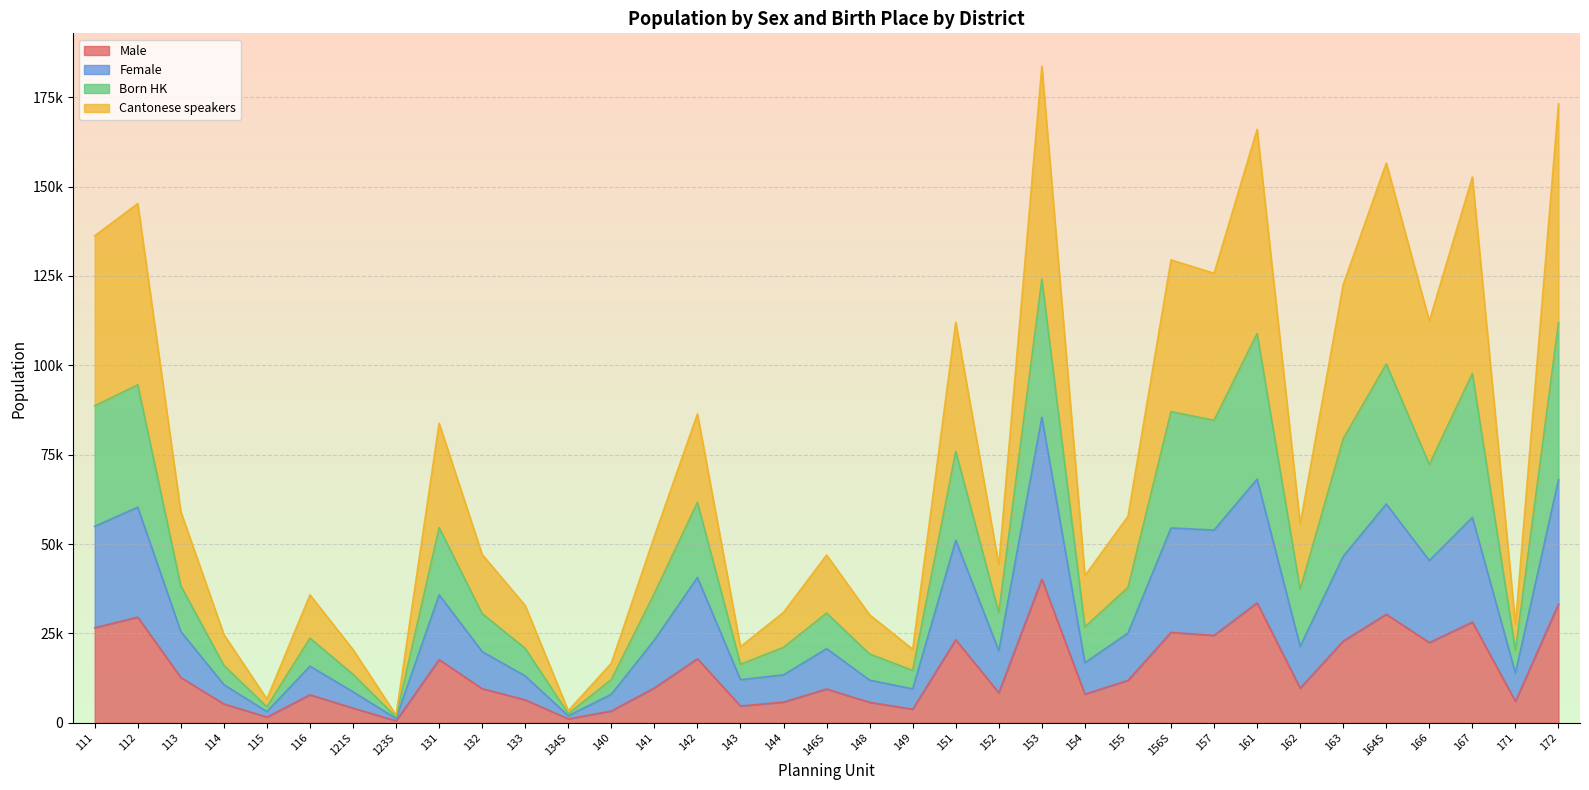

What are all the series names shown in the legend?

Male, Female, Born HK, Cantonese speakers